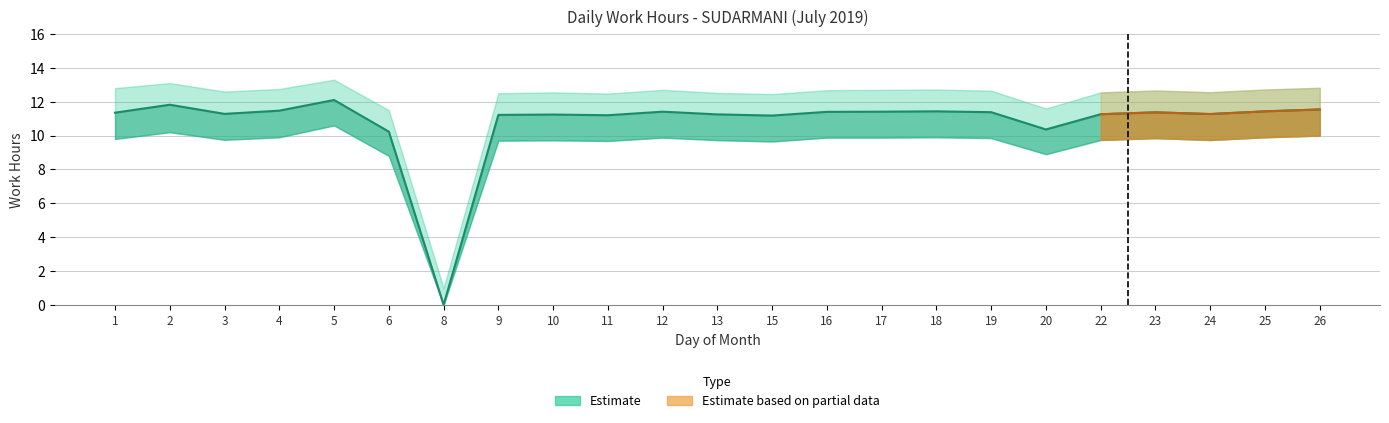

Which series changed the most between 5 and 18?

Estimate_lower